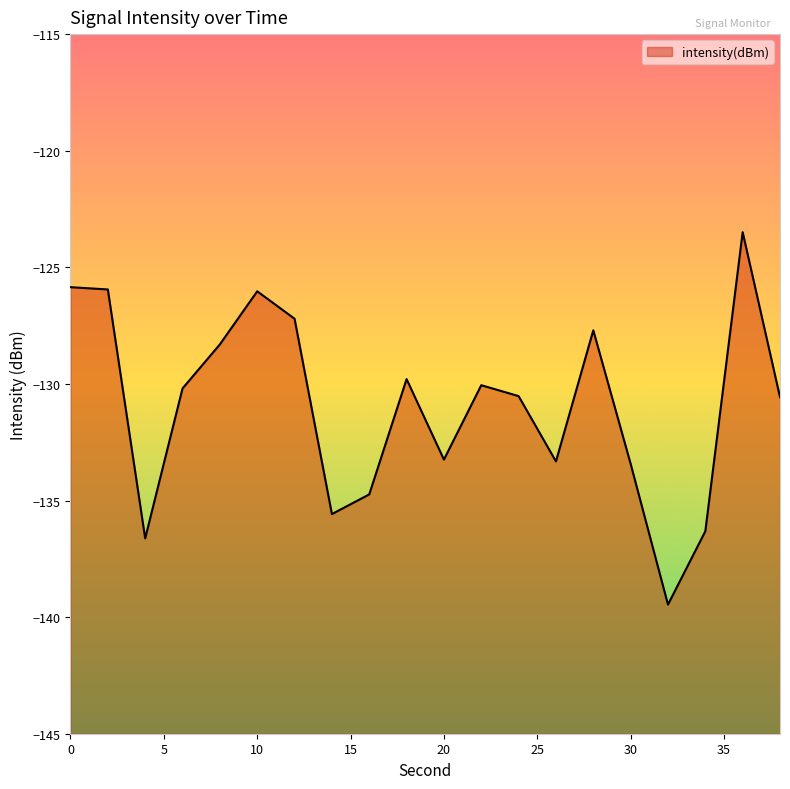

What is the difference between the maximum and minimum values?

16.0